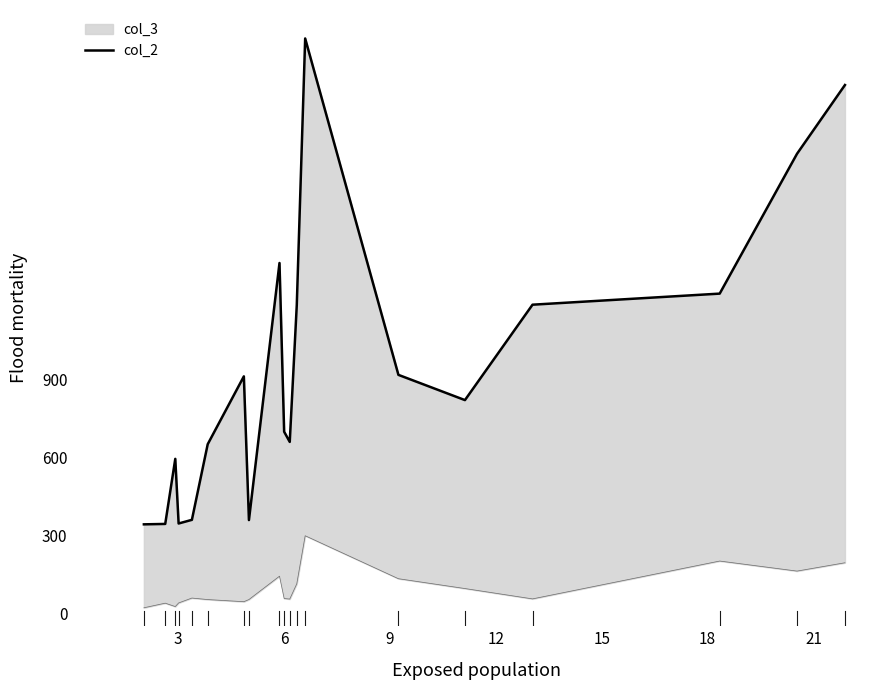

Which category has the lowest value across all series?

3